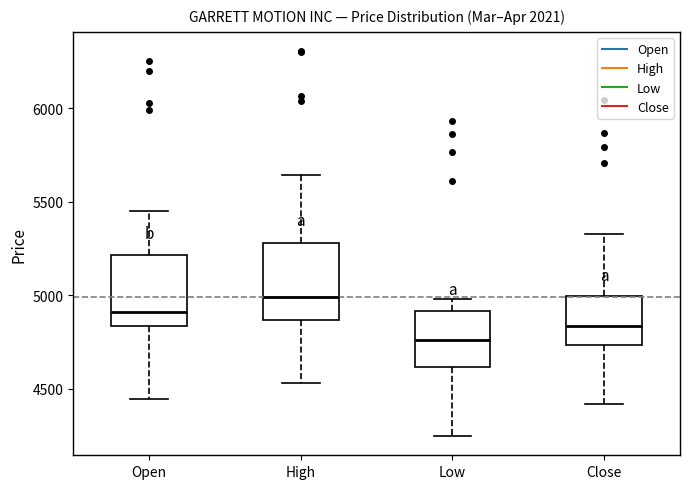

Which box has the lowest median line?

Low